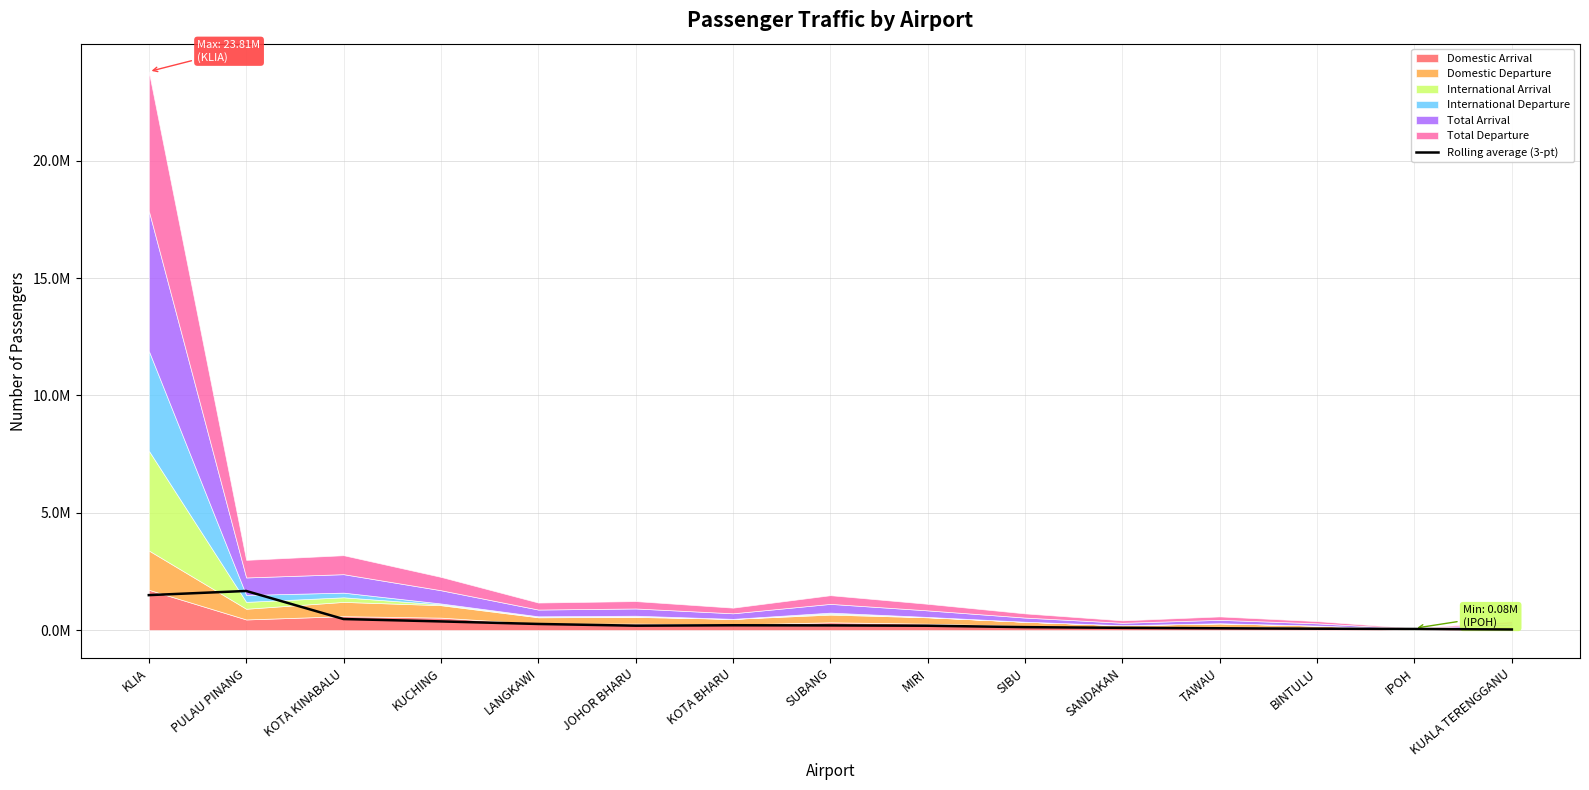

Is it true that the value at SIBU is 62531.6?

False